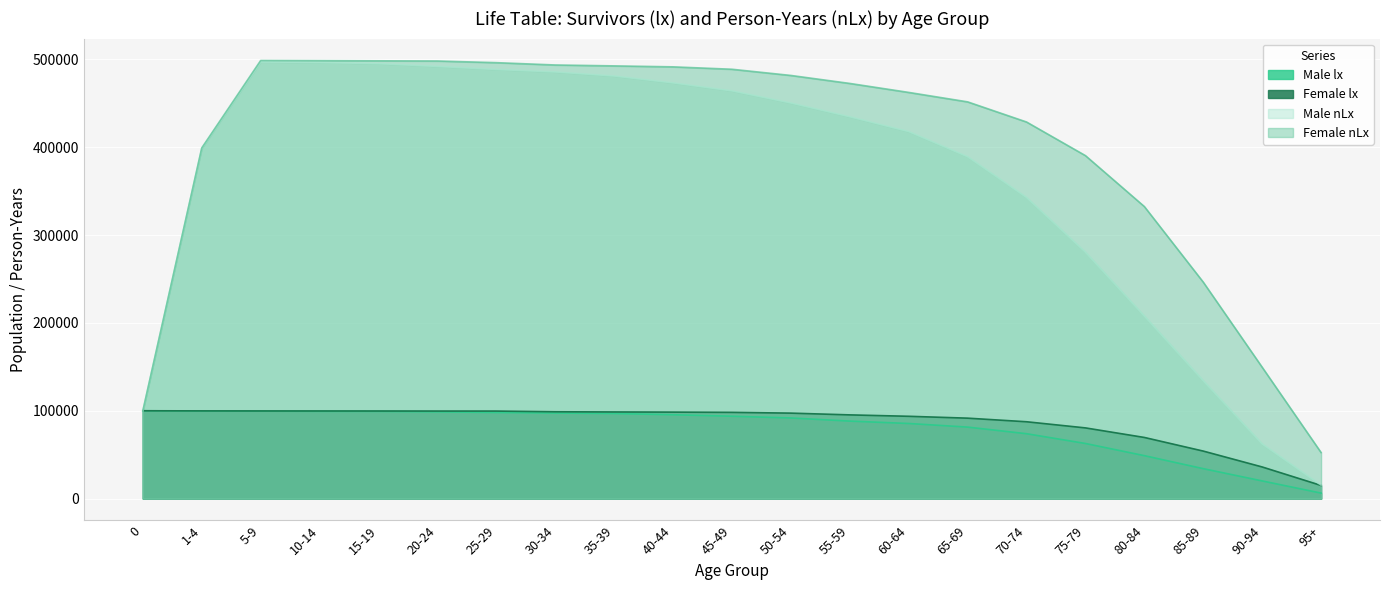

What is the average value of the Male nLx series?

362305